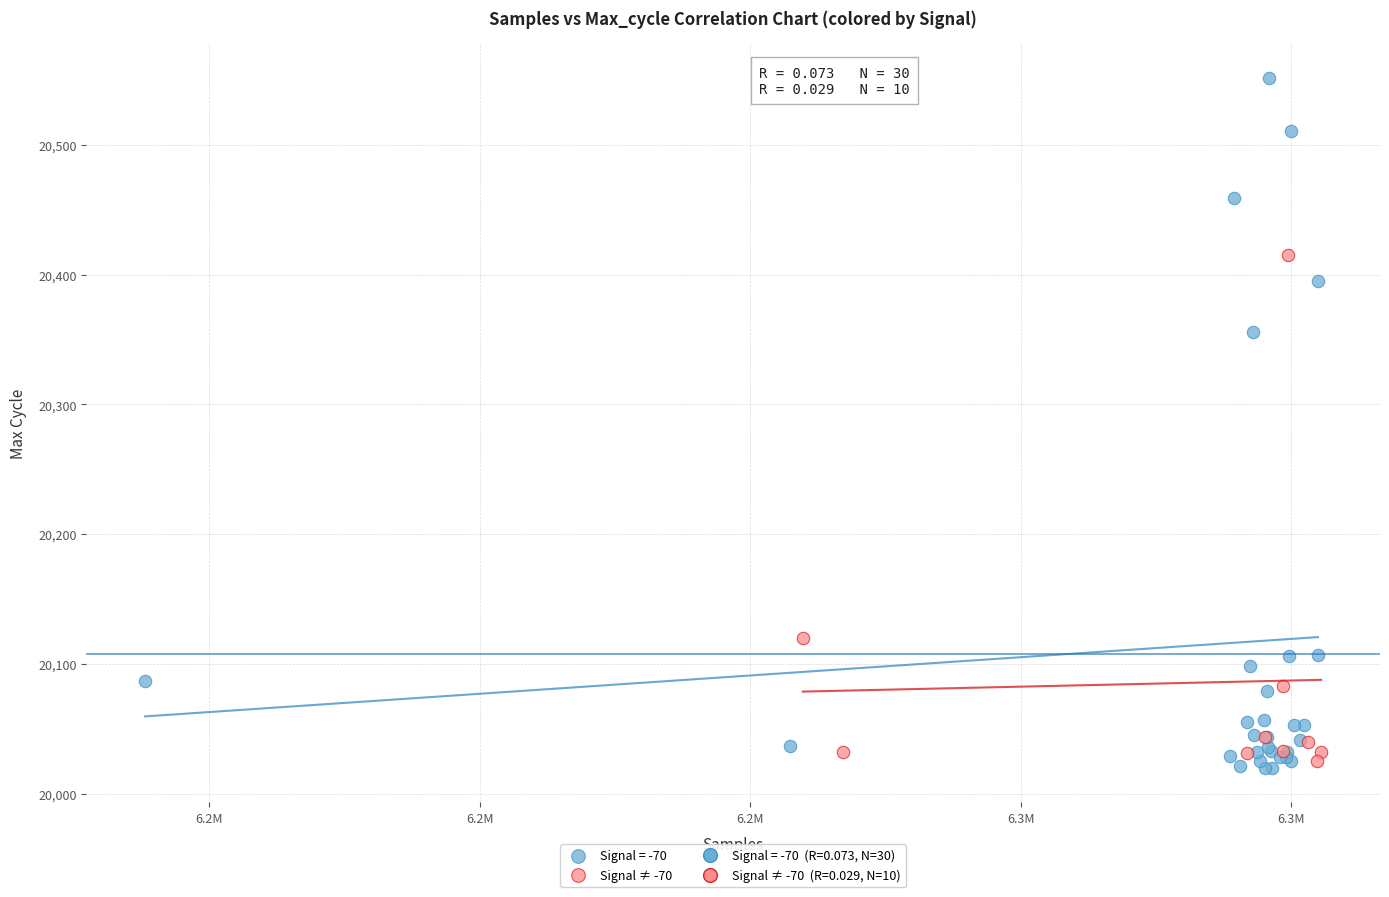

Which series reaches the maximum Y coordinate?

Signal = -70